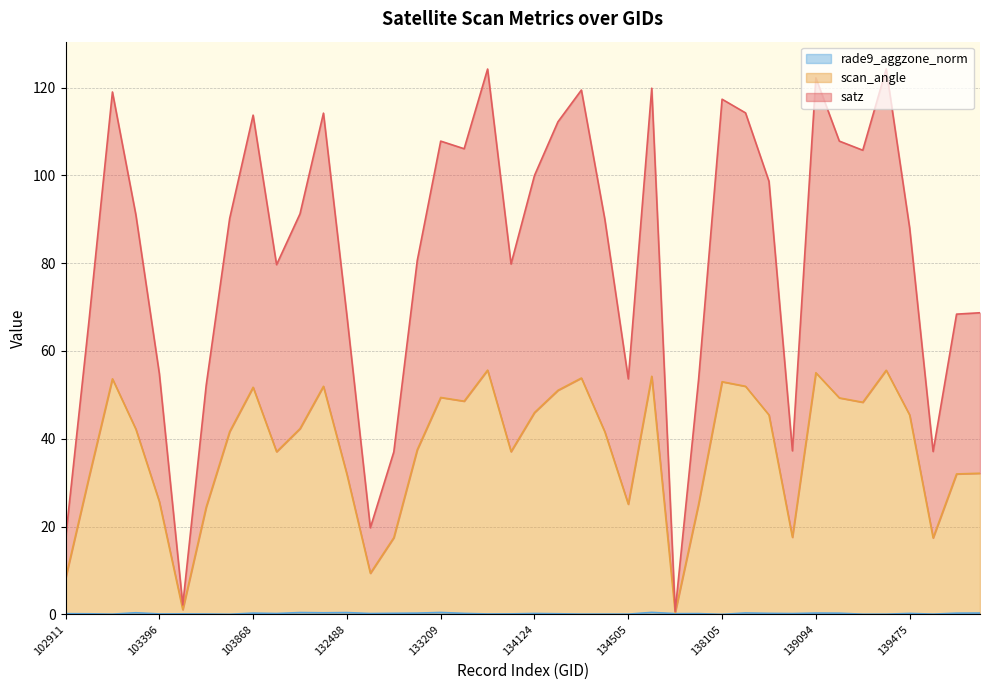

At which category is the sum across all series the highest?

133392